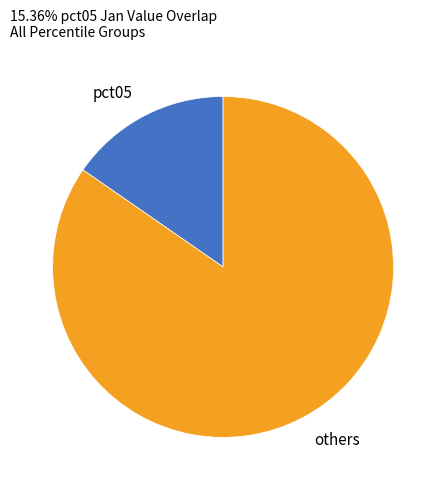

Count the number of slices in the pie.

2